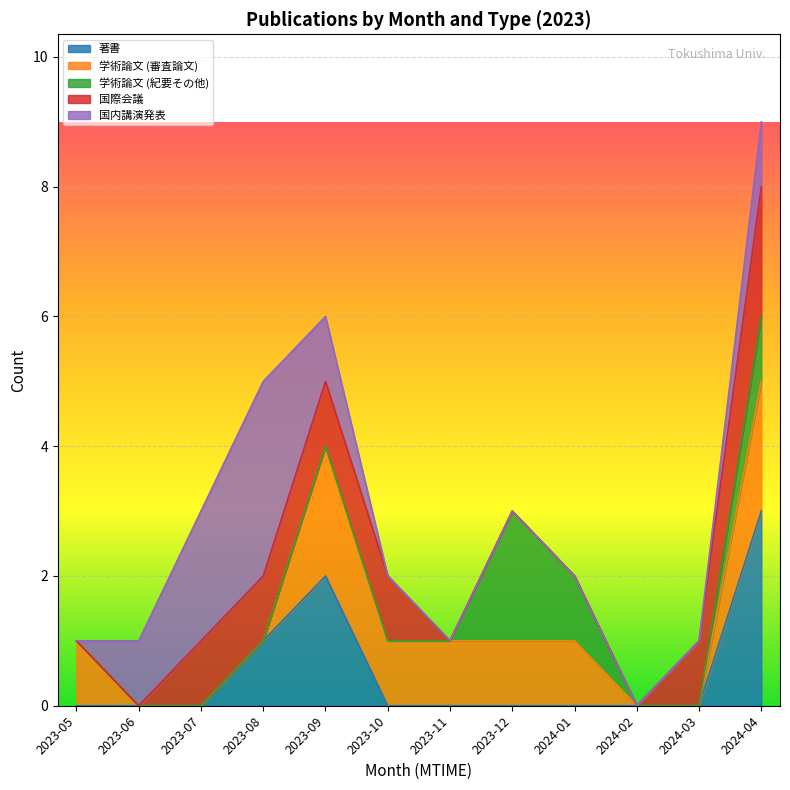

Which series has the largest total across all categories?

学術論文